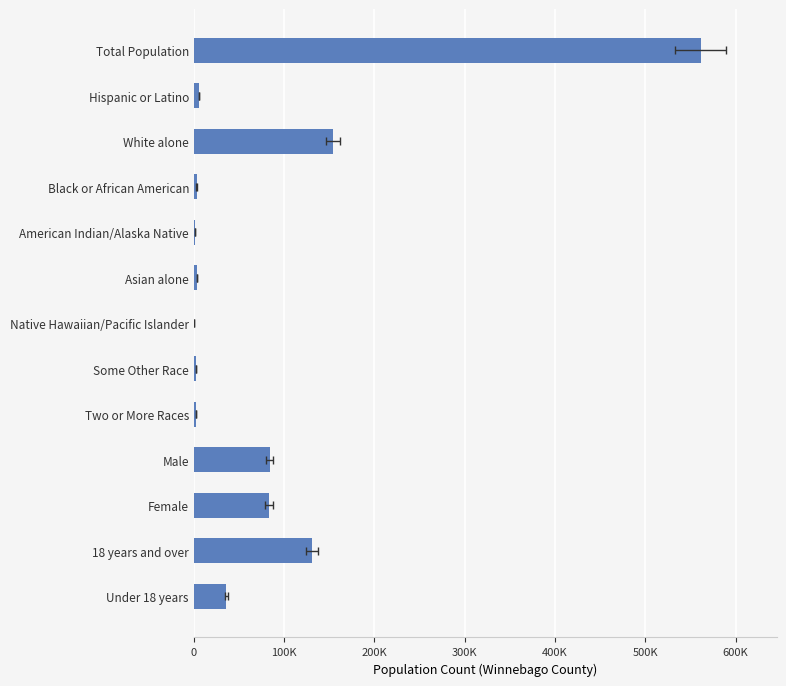

How many bars are there in total?

13